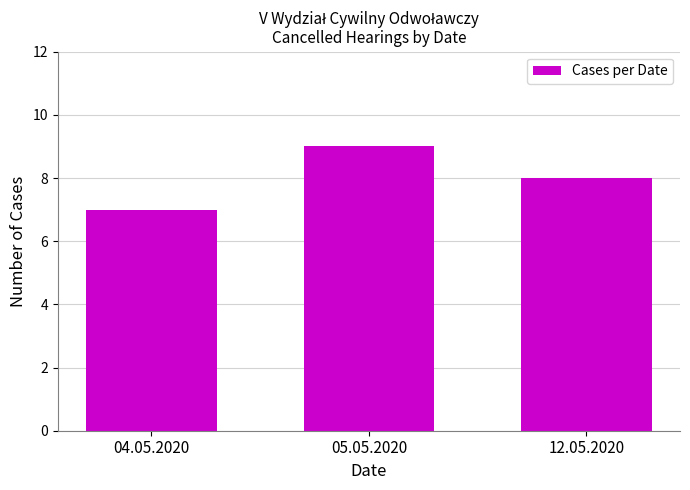

How many data points are less than 8?

1